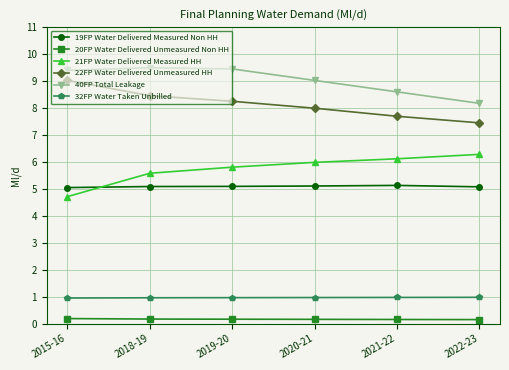

What is the average value of the 20FP Water Delivered Unmeasured Non HH series?

0.2